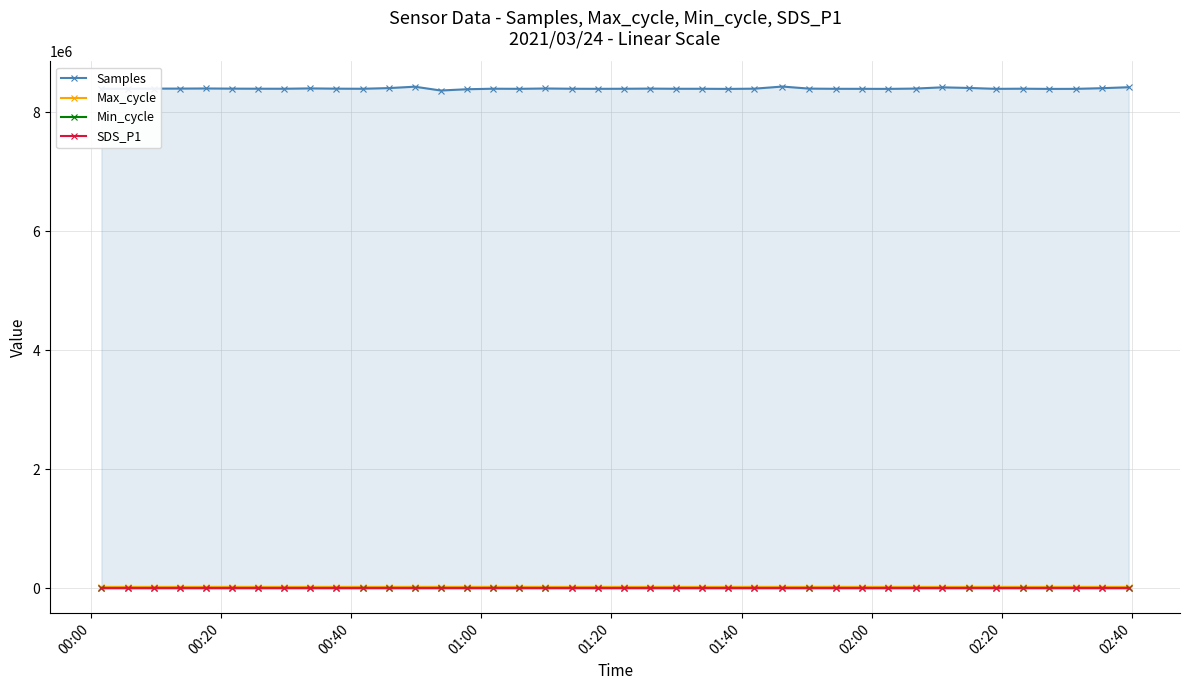

At how many categories does at least one series exceed 3924027?

40